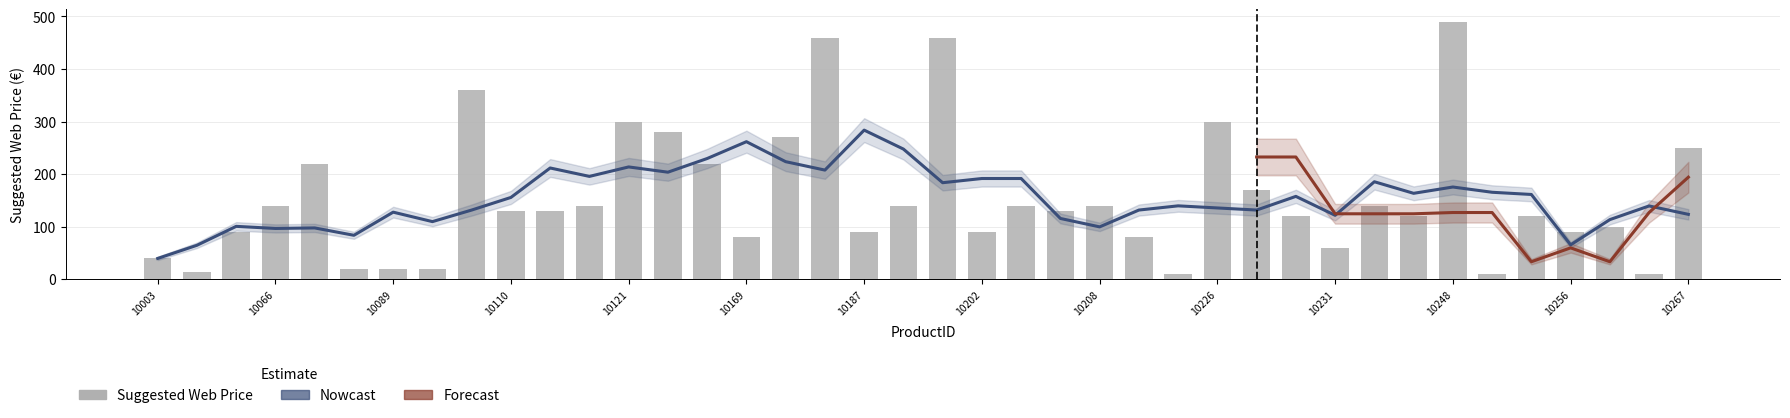

What is the difference between the second highest and second lowest values?

450.0